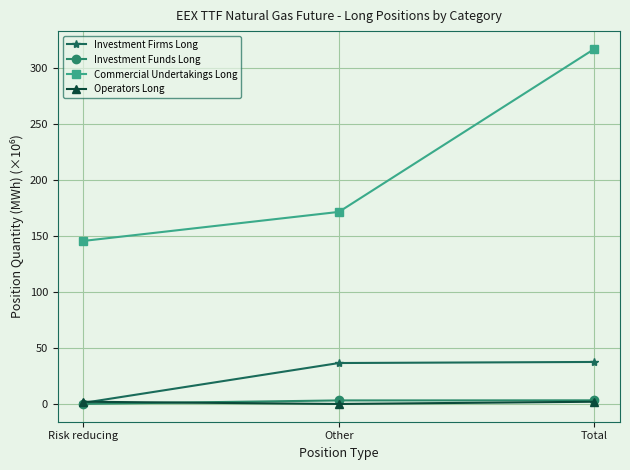

What is the difference between the maximum and second lowest values in the Commercial Undertakings Long series?

145.6